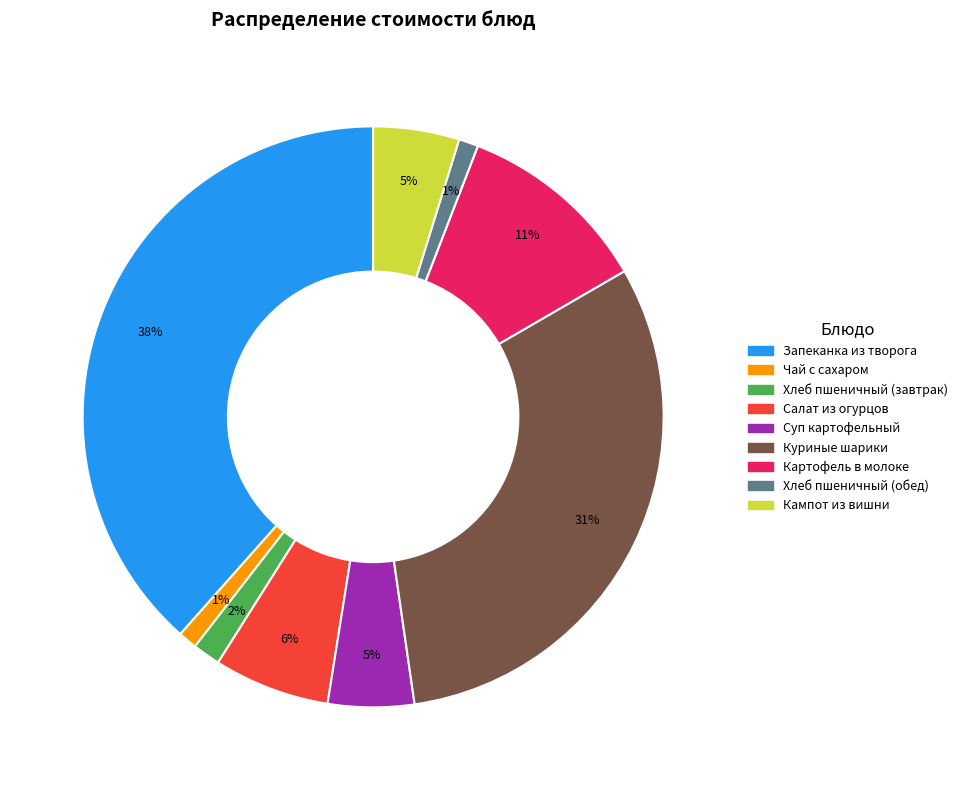

How many slices are in this pie chart?

9